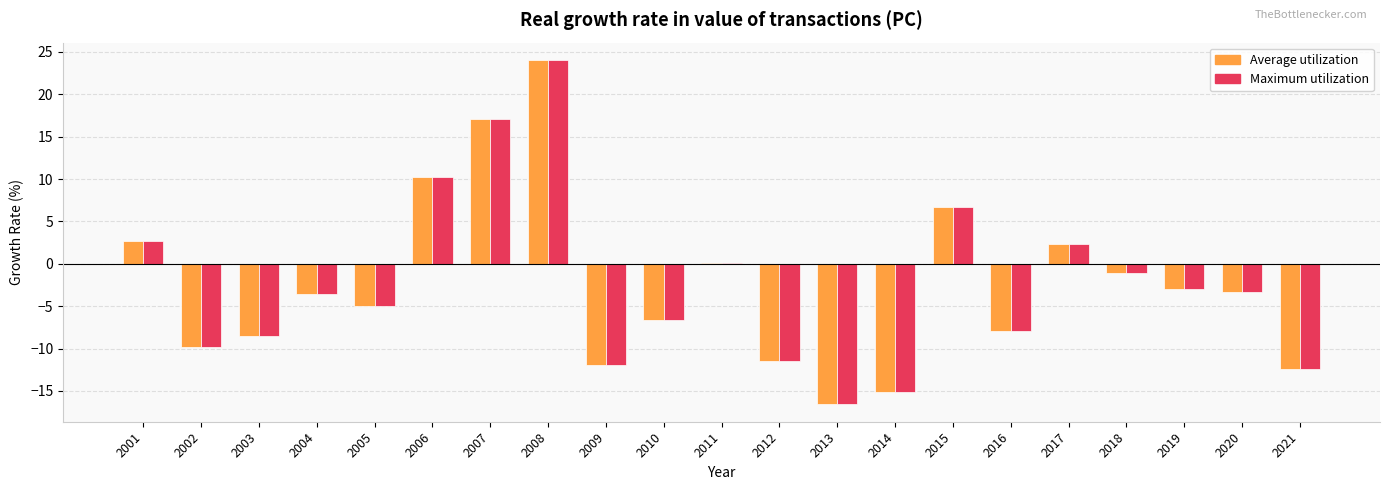

Is it true that Average utilization equals 17.1 at 2007?

True